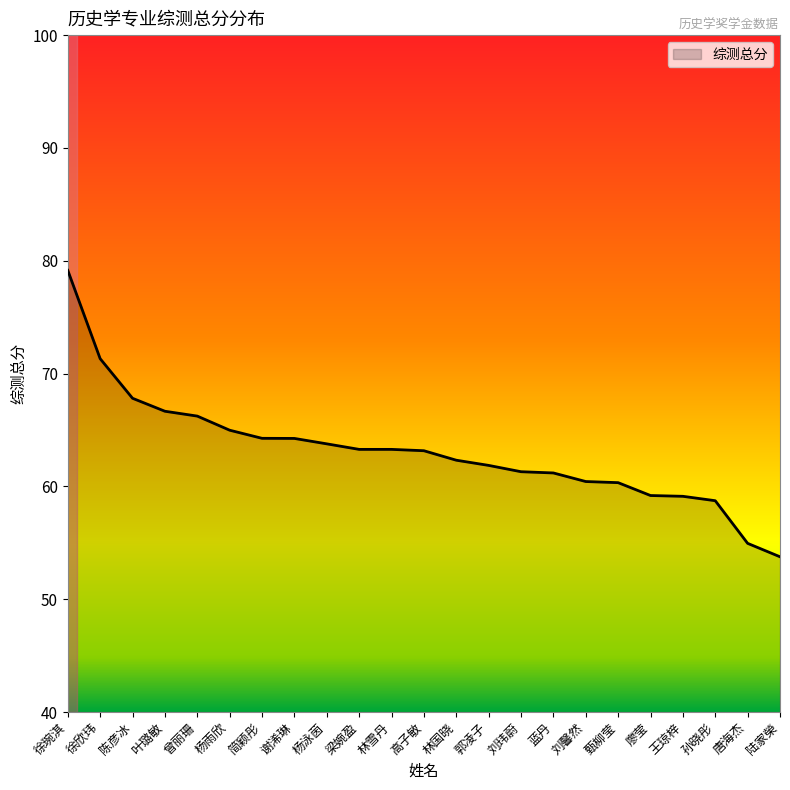

Approximately how many times larger is the value at 陈彦冰 compared to 唐海杰?

1.2